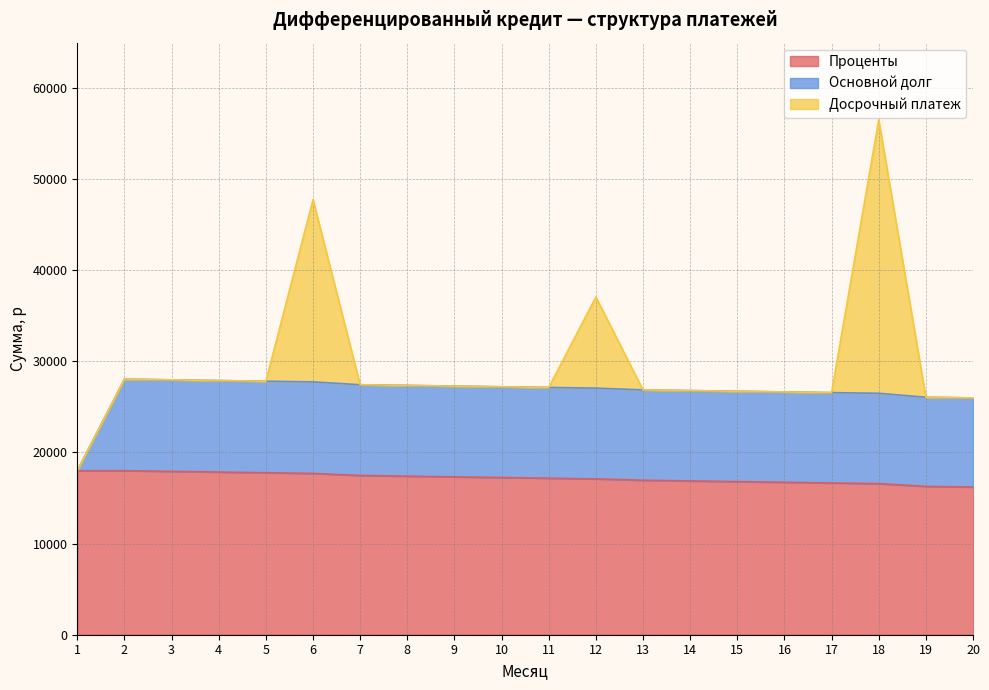

What is the total value across all series at 16?

26639.9